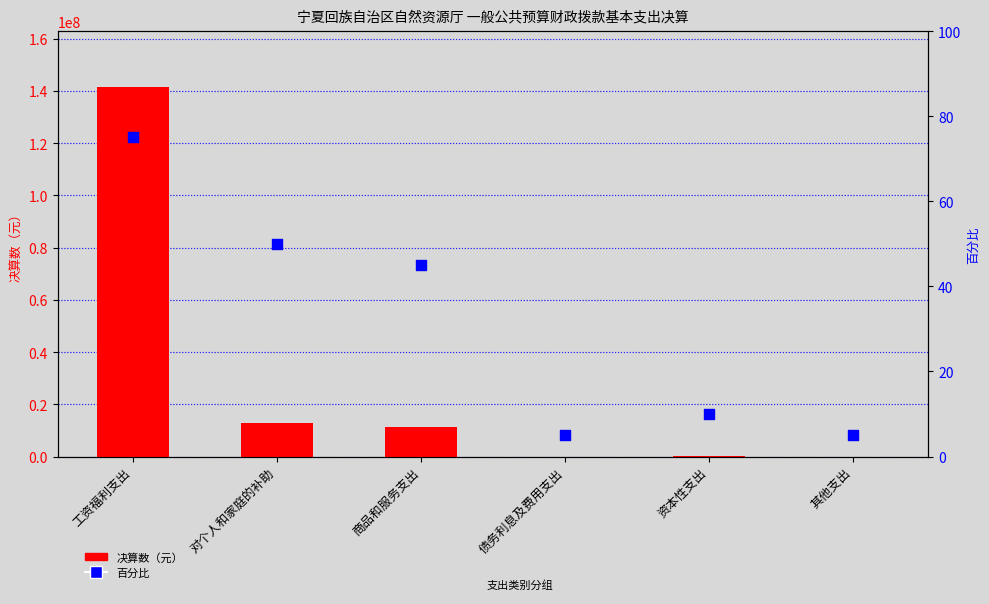

Which series has the largest Y range (max minus min)?

决算数（元）